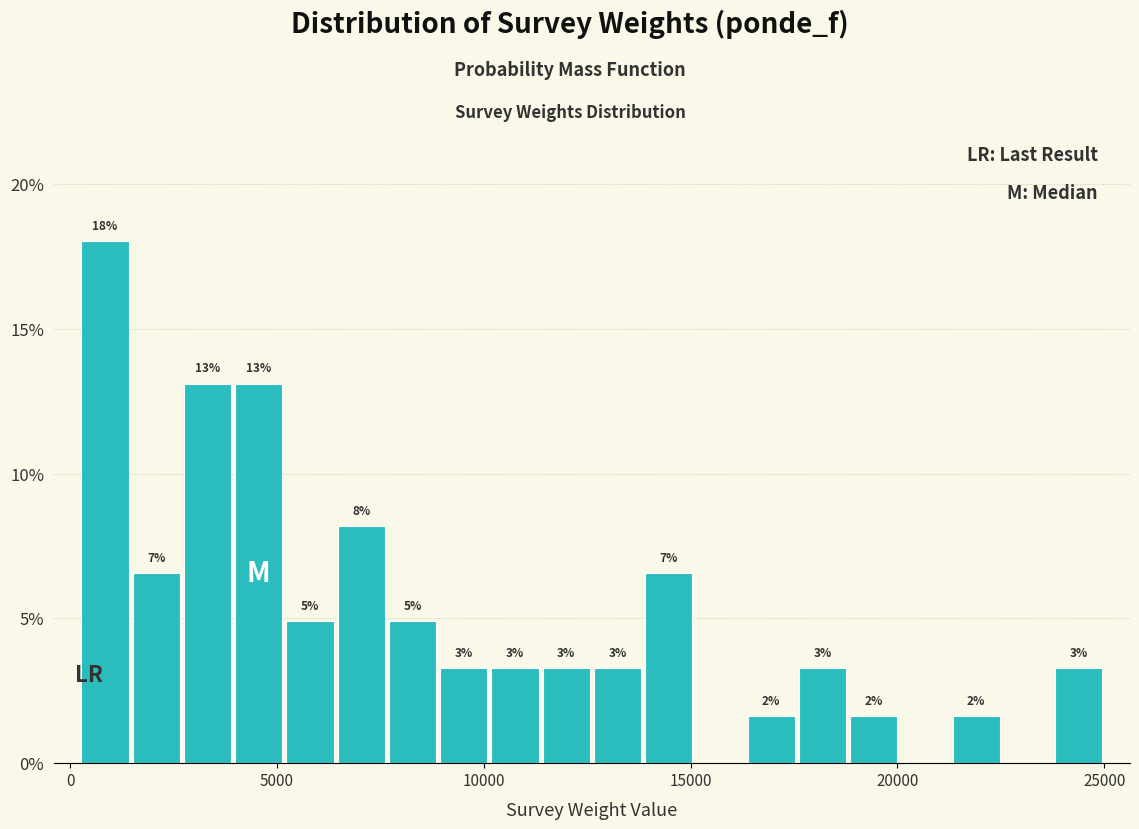

Read against the x-axis, roughly where is the centre of the tallest bar?

1000